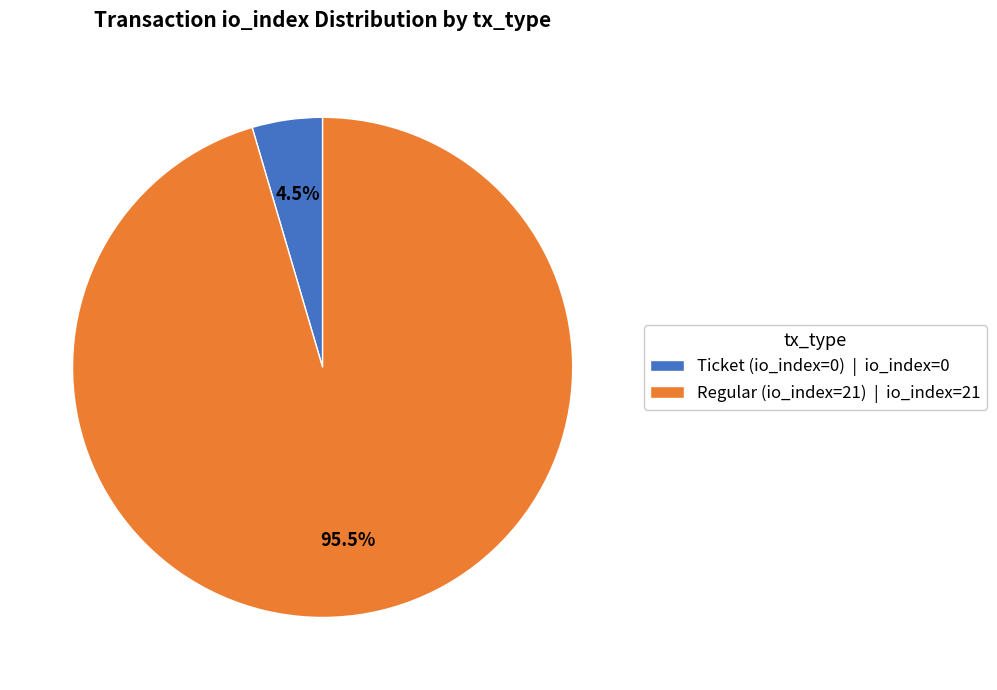

Does any single category account for the majority?

Yes